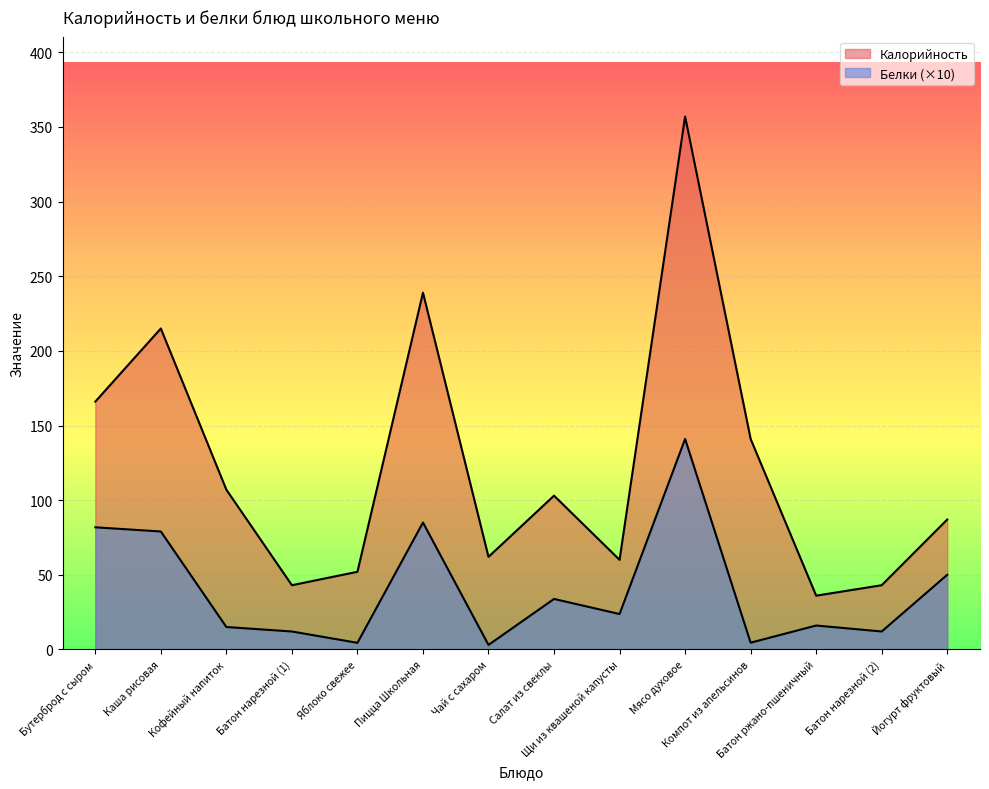

How many lines are shown in the chart?

2